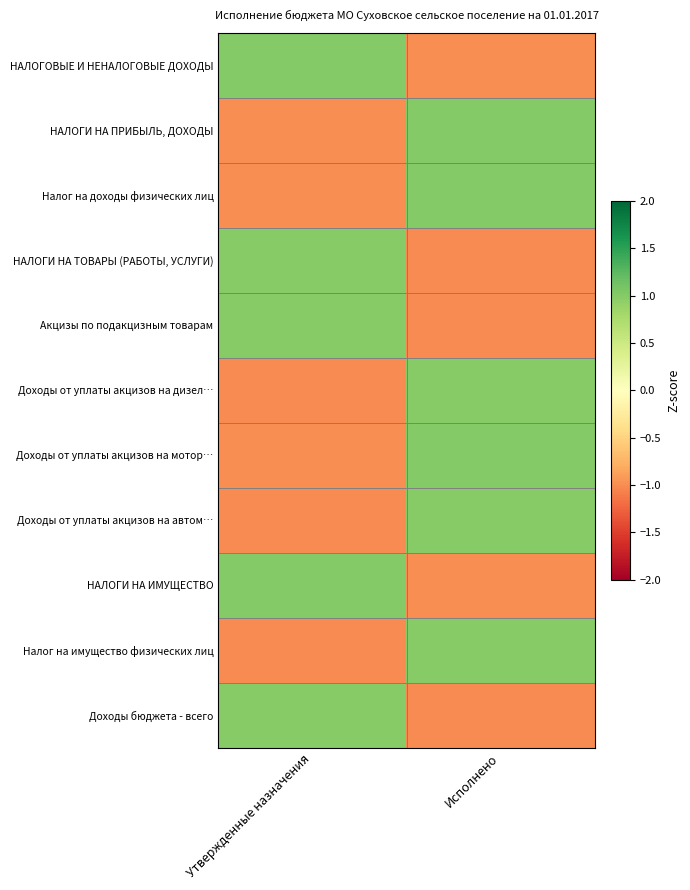

At how many categories does at least one series exceed 0?

2